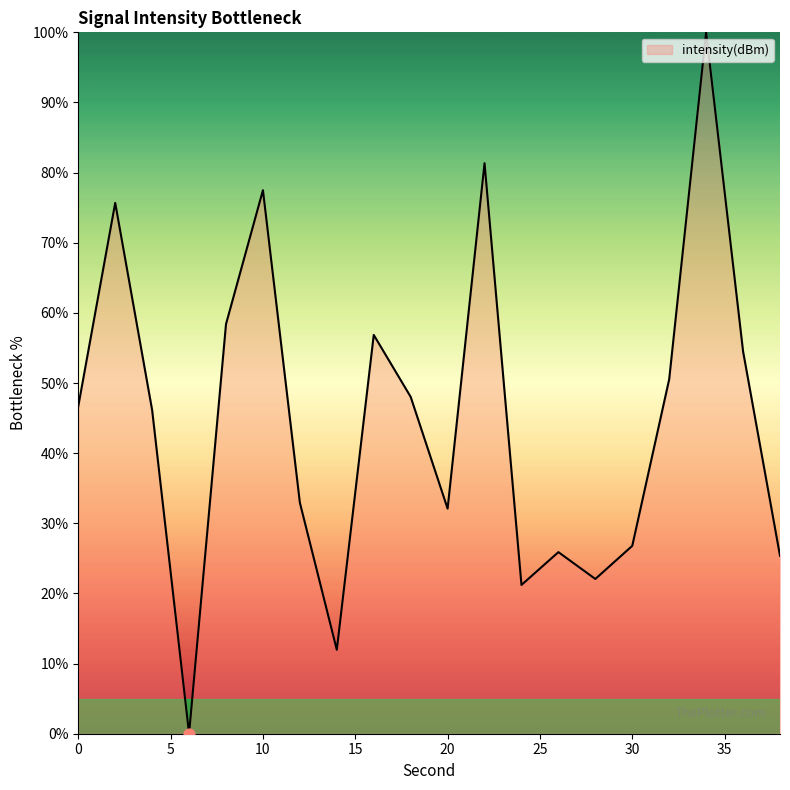

What is the difference between the maximum and minimum values?

100.0